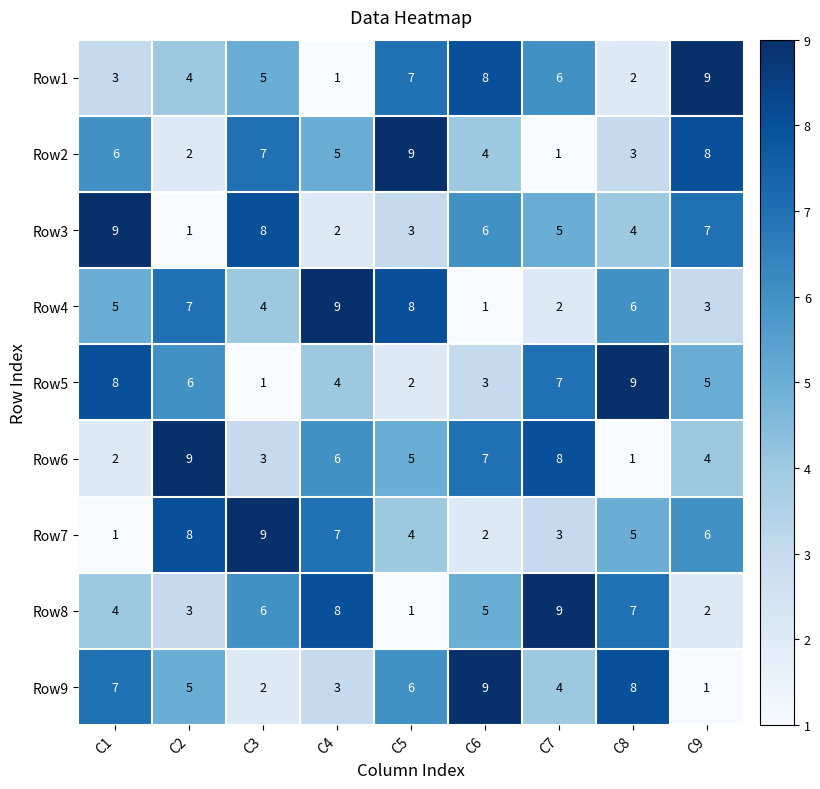

What is the spread (max minus min) of values at C9?

8